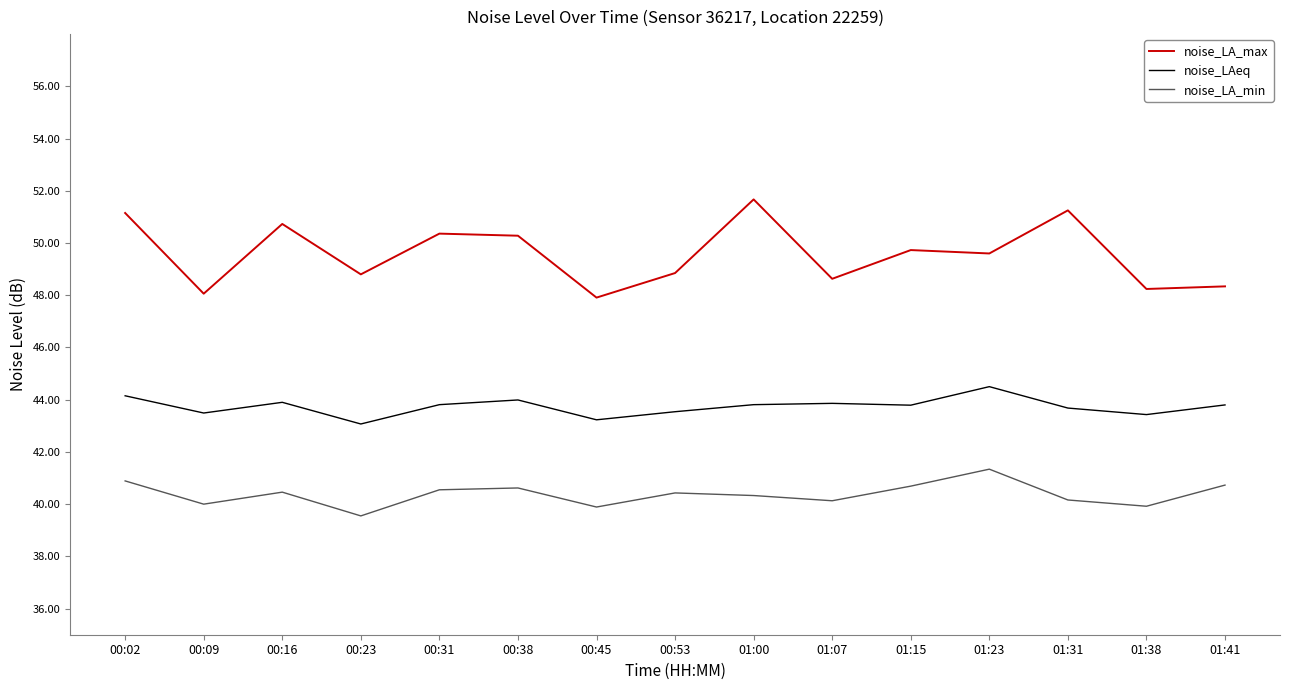

Where is the first local maximum for noise_LA_max?

00:16